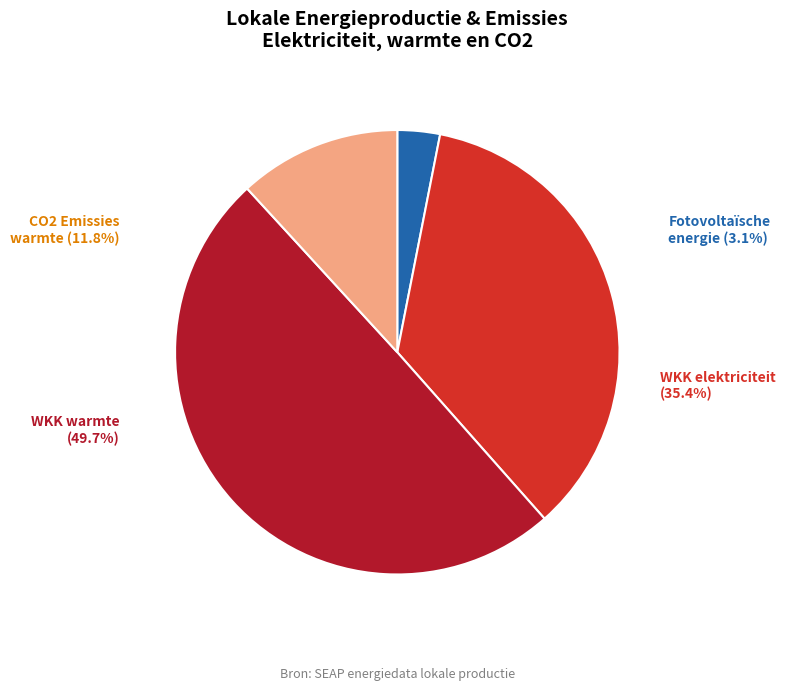

To the nearest percent, what percentage of the pie is Warmtekrachtkoppeling (elektriciteit)?

35%